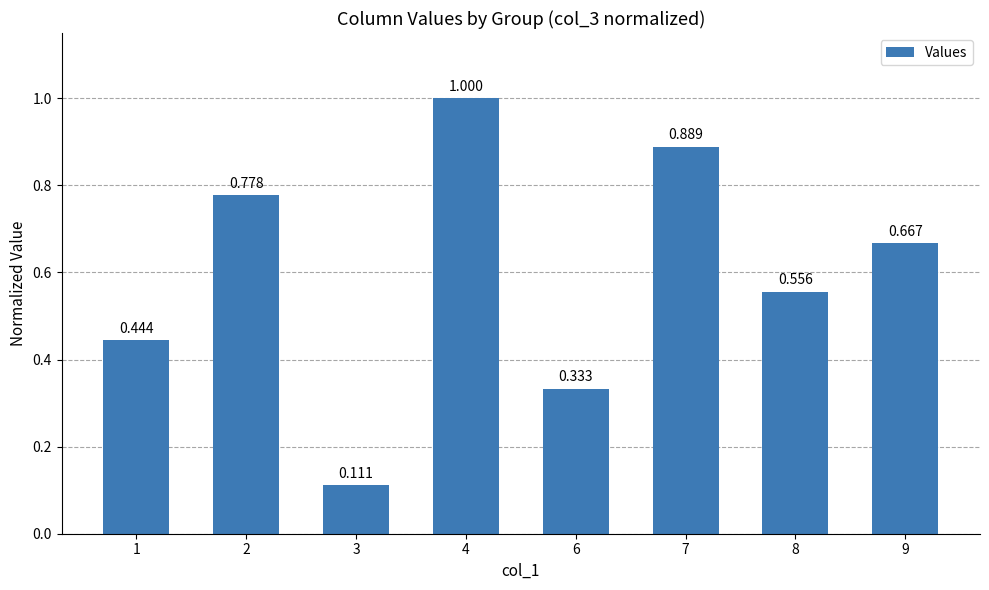

Which label corresponds to the largest value in the chart?

4